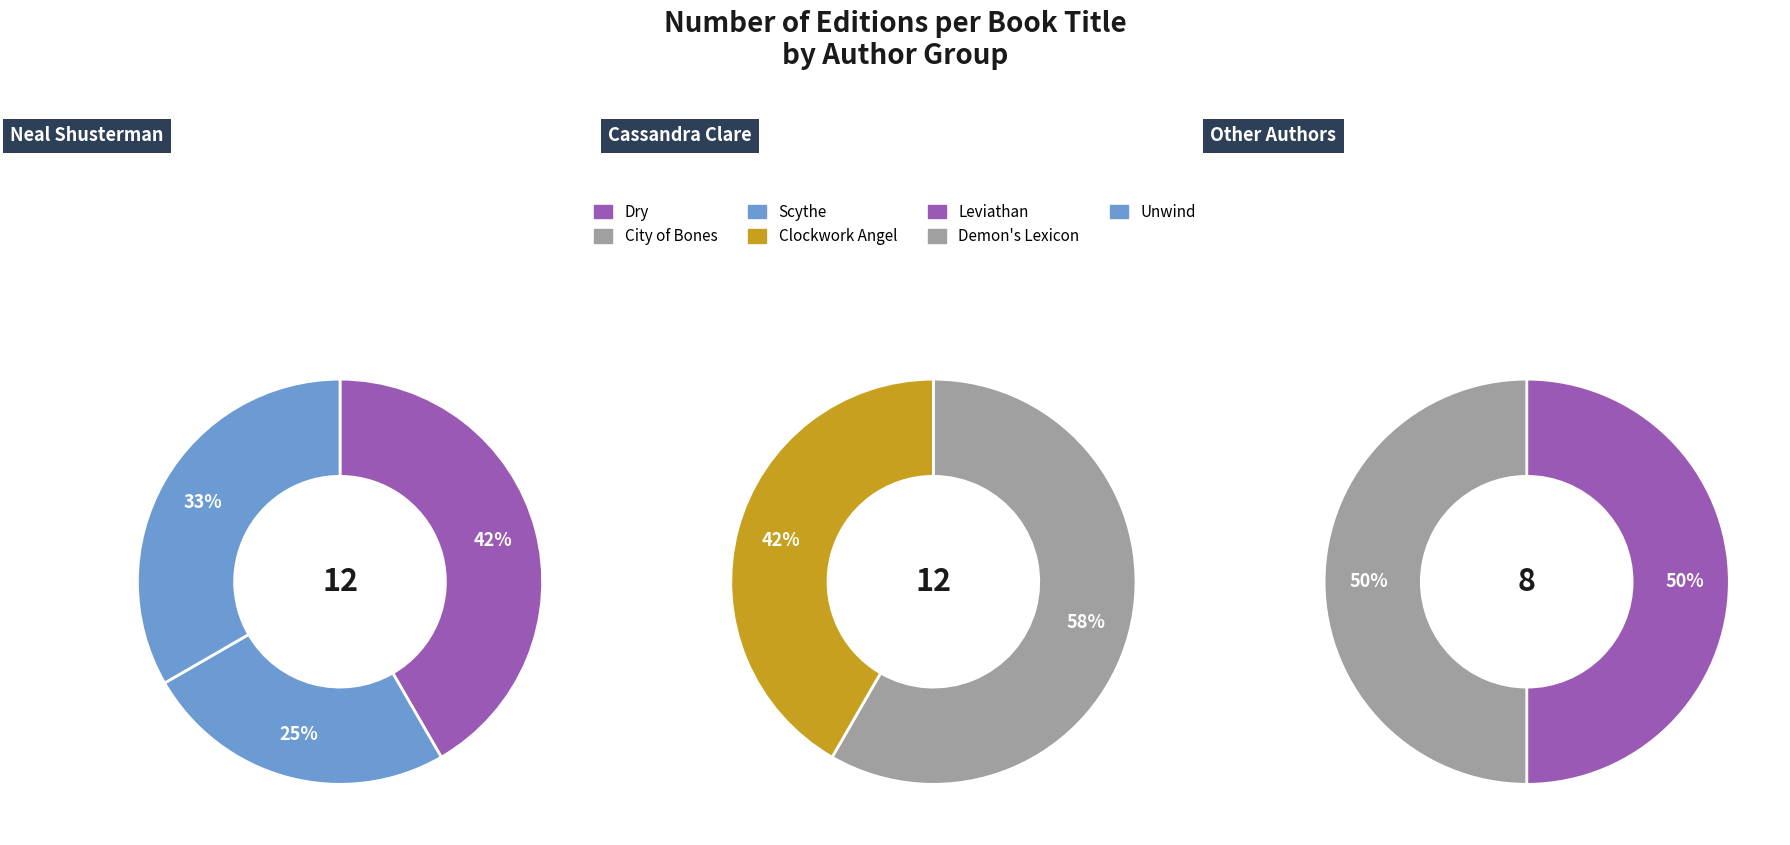

What is the smallest slice in the pie chart?

Scythe